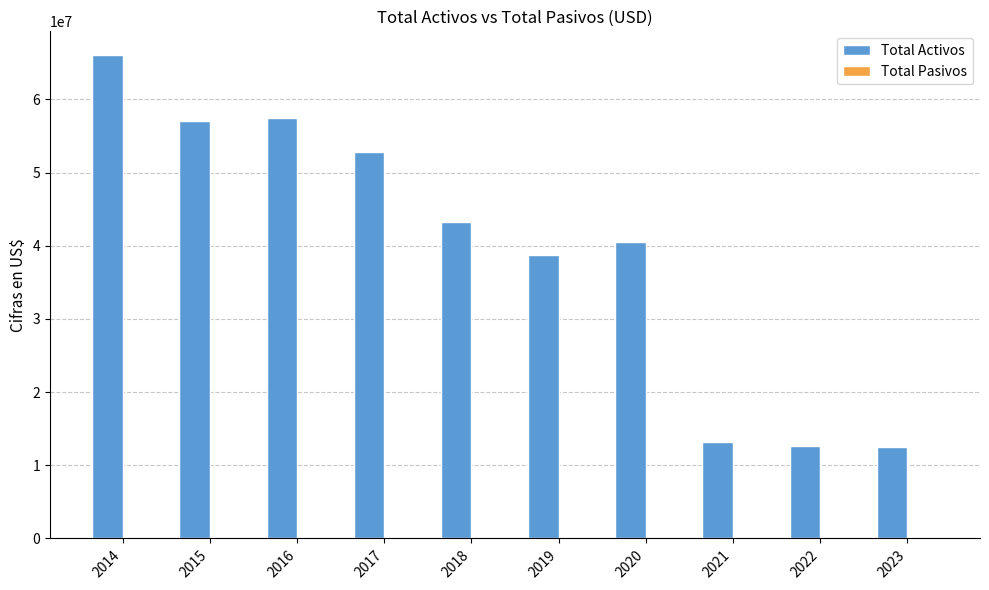

Between 2019 and 2023, which series saw the biggest shift?

Total Activos